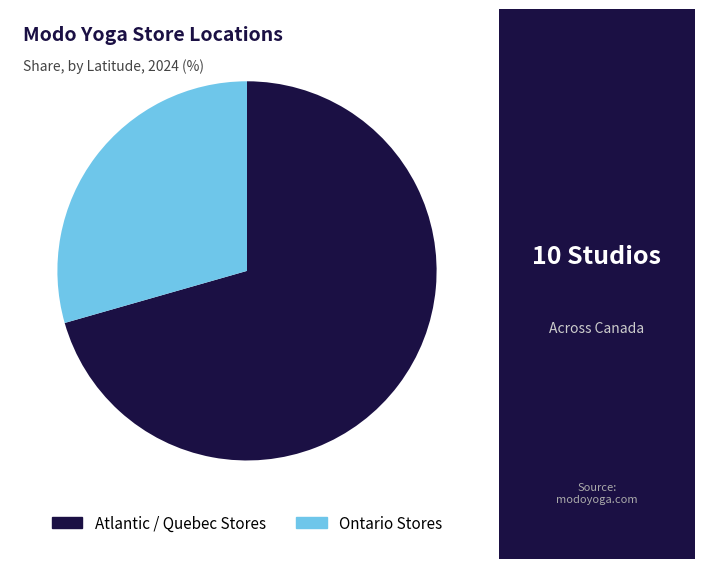

Rank the categories by value from lowest to highest.

Ontario Stores, Atlantic / Quebec Stores